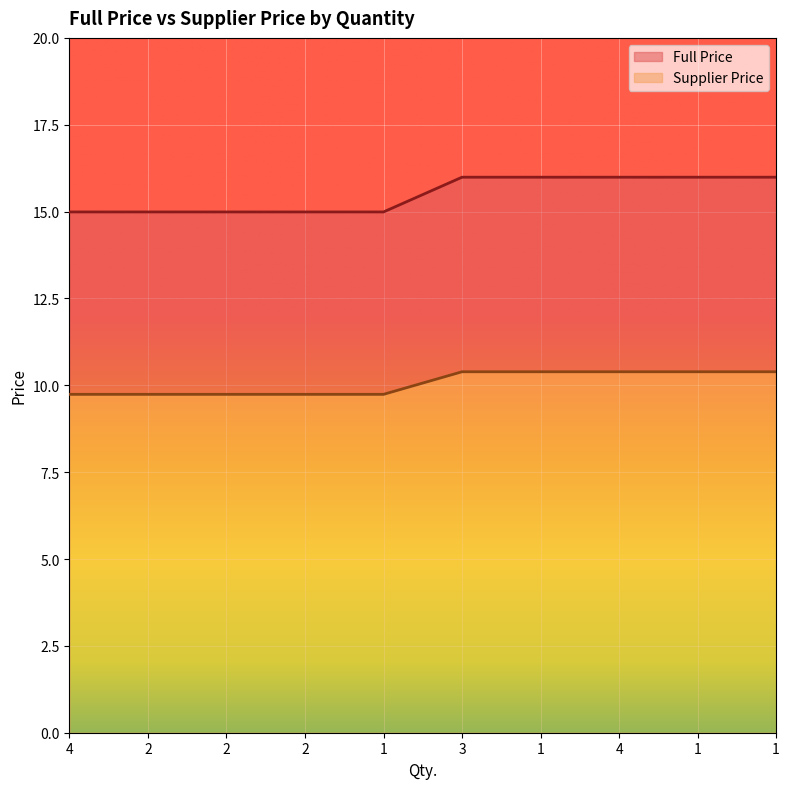

Rank the categories by Supplier Price value from highest to lowest.

3, 1, 4, 1, 1, 4, 2, 2, 2, 1